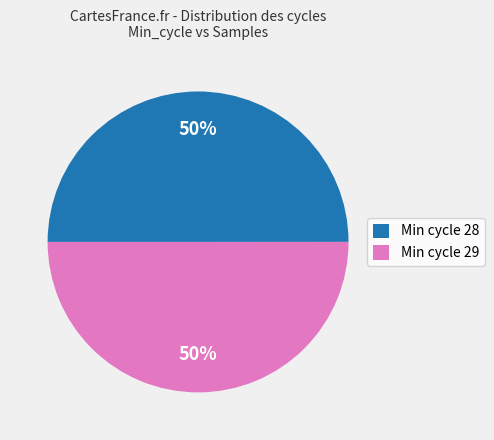

To the nearest percent, what is the combined percentage of Min cycle 29 and Min cycle 28?

100%